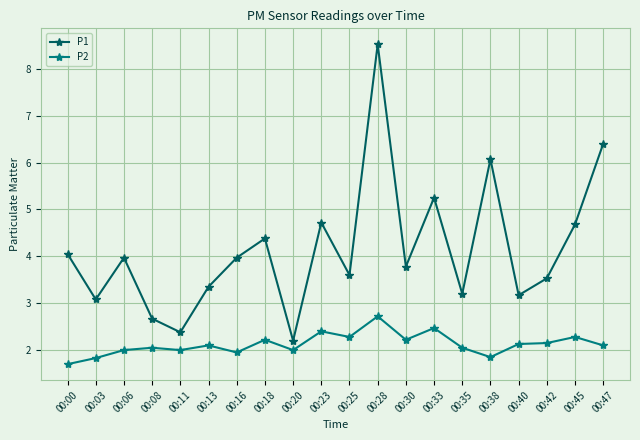

True or false: P2 and P1 intersect in this chart.

False